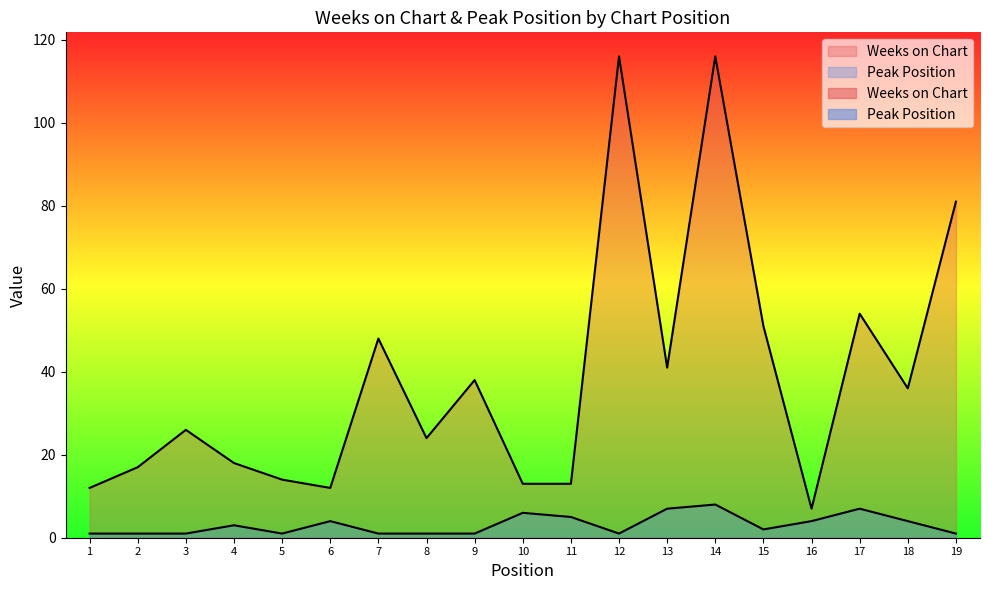

True or false: Weeks on Chart and Peak Position cross at least once.

False